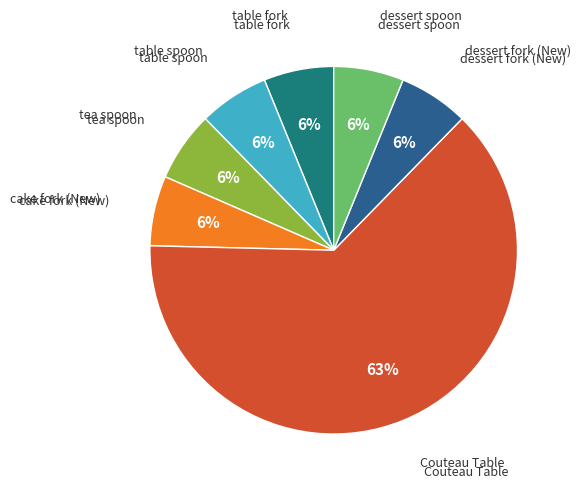

Do cake fork (New) and dessert spoon together represent more than half of the pie?

No